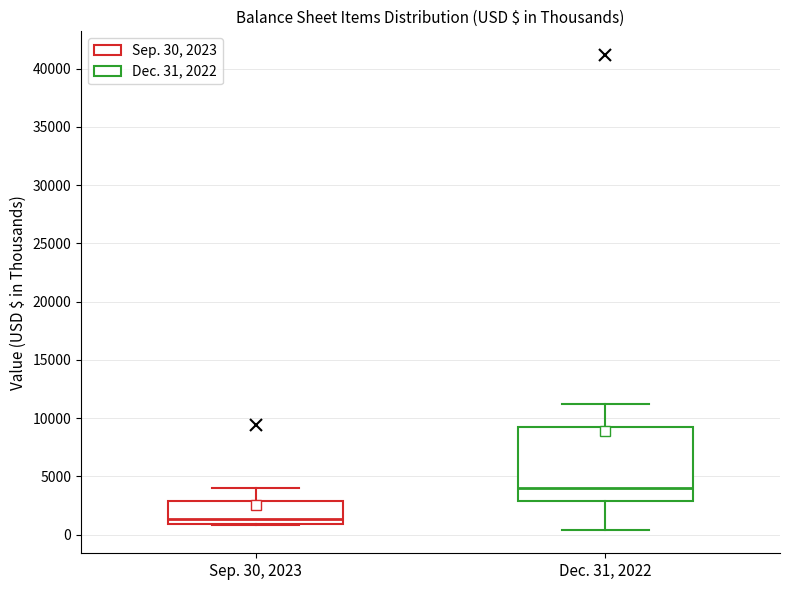

Reading left to right, transcribe this box plot: for each box, give where its median line is, the range the box spans, and where its two whiskers end, as read against the y-axis. The values are not printed on the chart, so give them approximately, as read against the axis.

Sep. 30, 2023: median 1500, box 1000 to 3000, whiskers 1000 to 4000
Dec. 31, 2022: median 4000, box 3000 to 9000, whiskers 500 to 11000